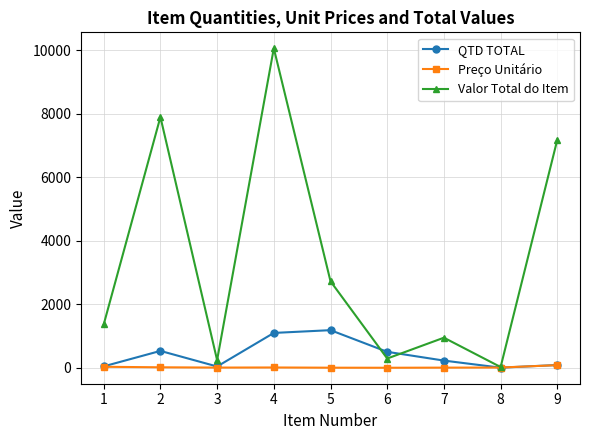

Is the value of Preço Unitário at 6 greater than the value of Valor Total do Item at 6?

No